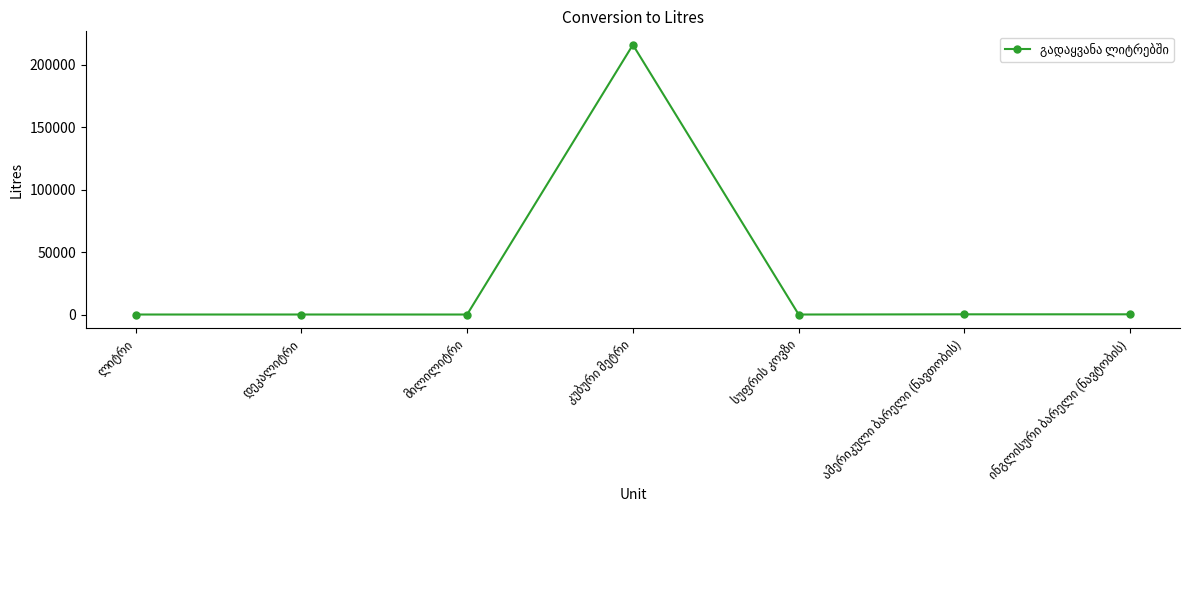

True or false: the data has more than 0 interior local peaks.

True